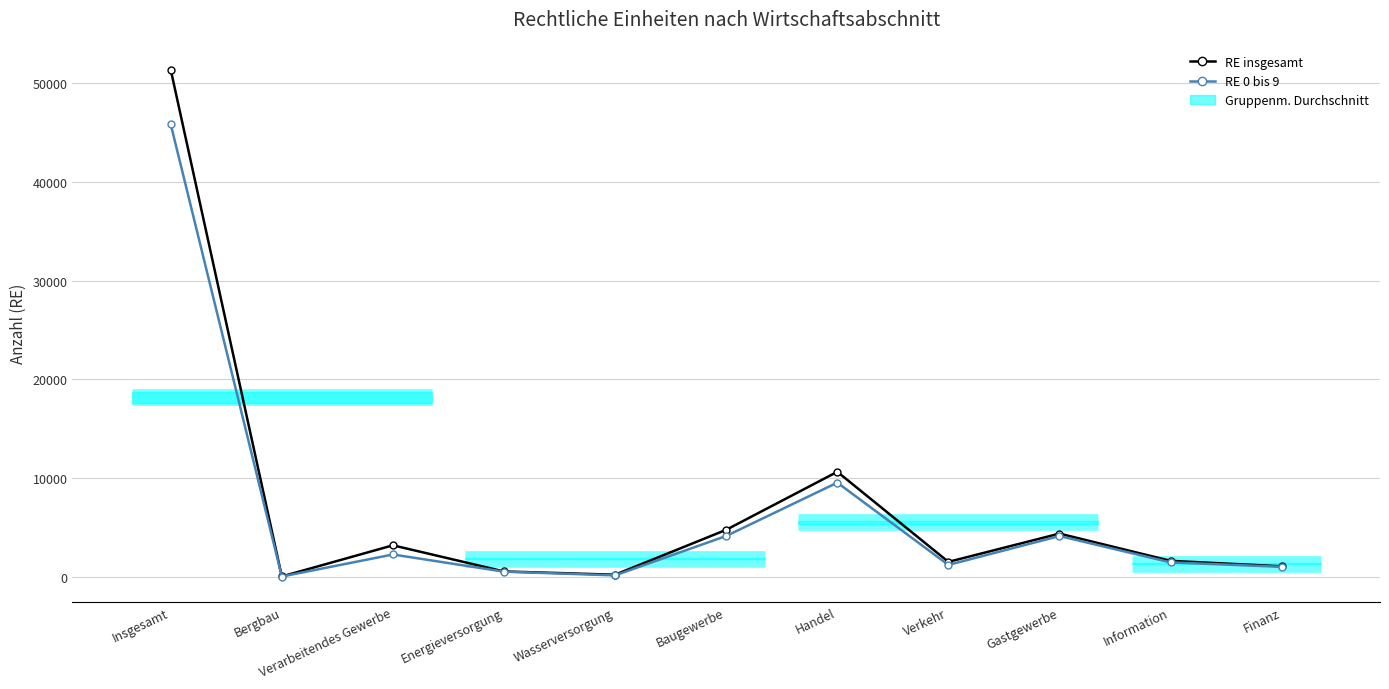

Which series has the widest spread of values?

RE insgesamt